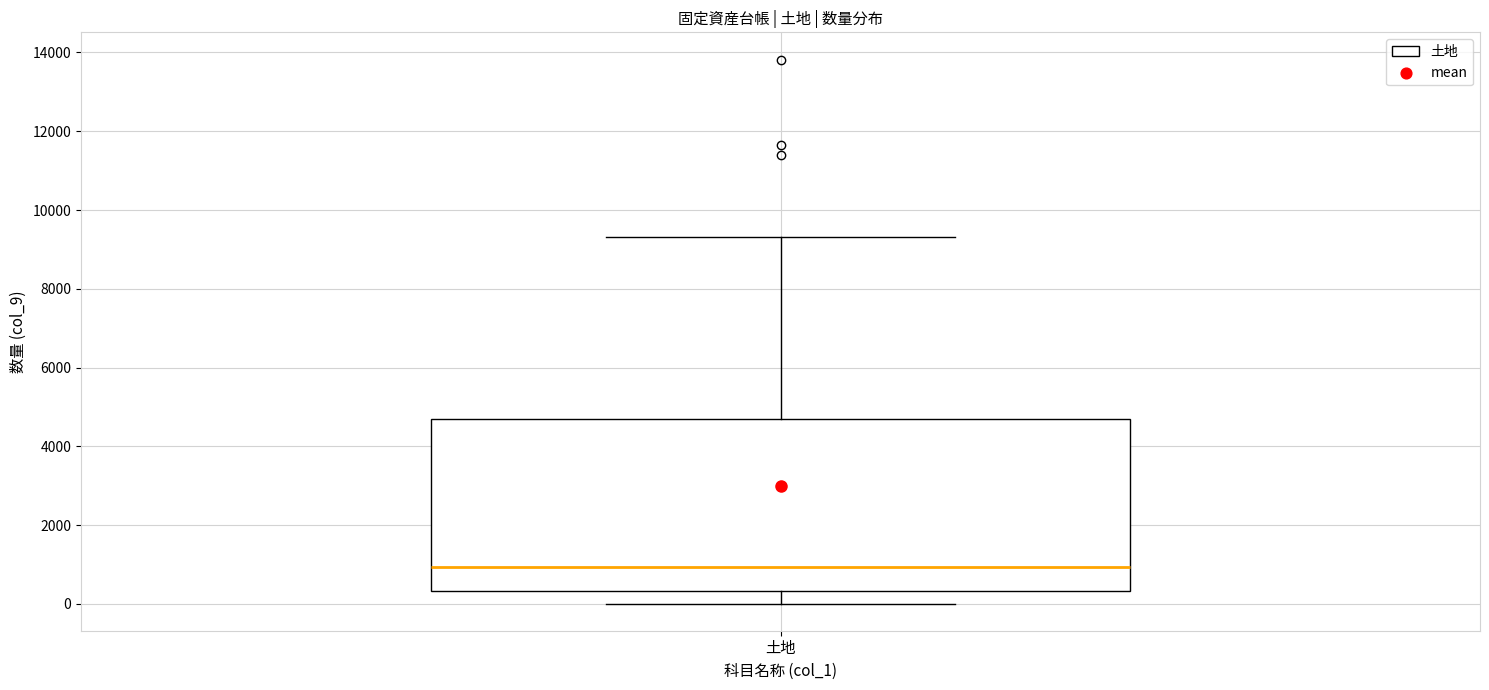

Where is the lower edge of the box for 土地 on the y-axis? The values are not printed on the chart, so give them approximately, as read against the axis.

400